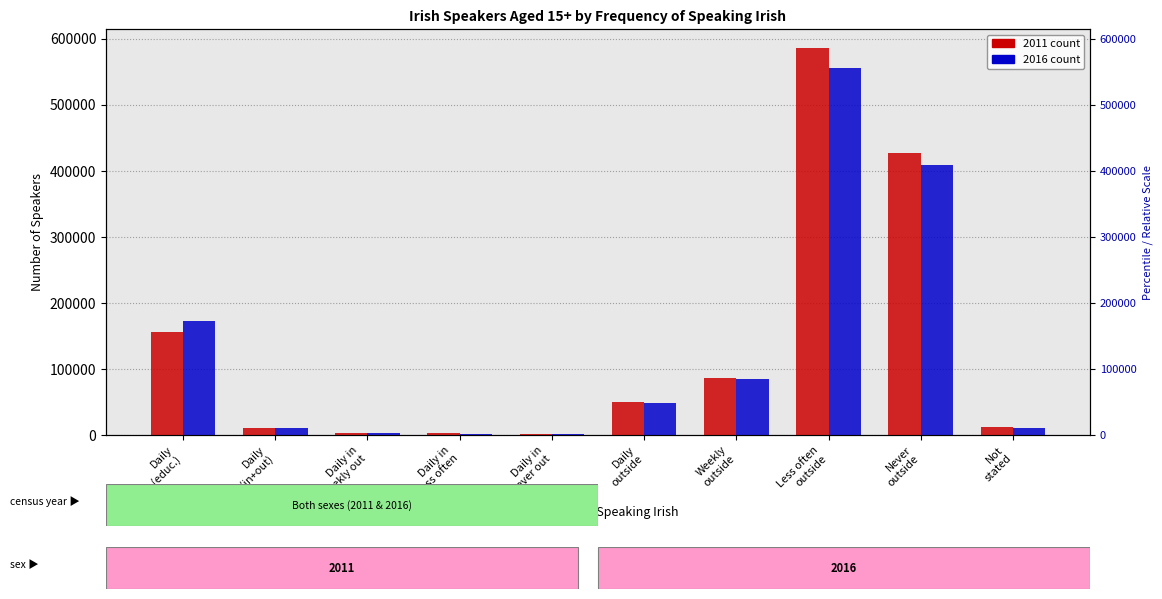

Are the bars grouped side by side (vs. stacked)?

Yes